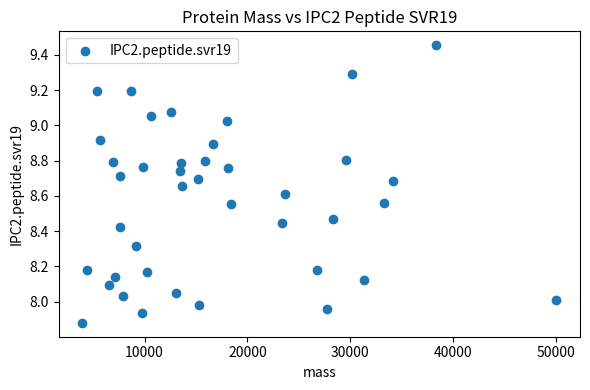

What is the range of Y values (max minus min)?

1.6